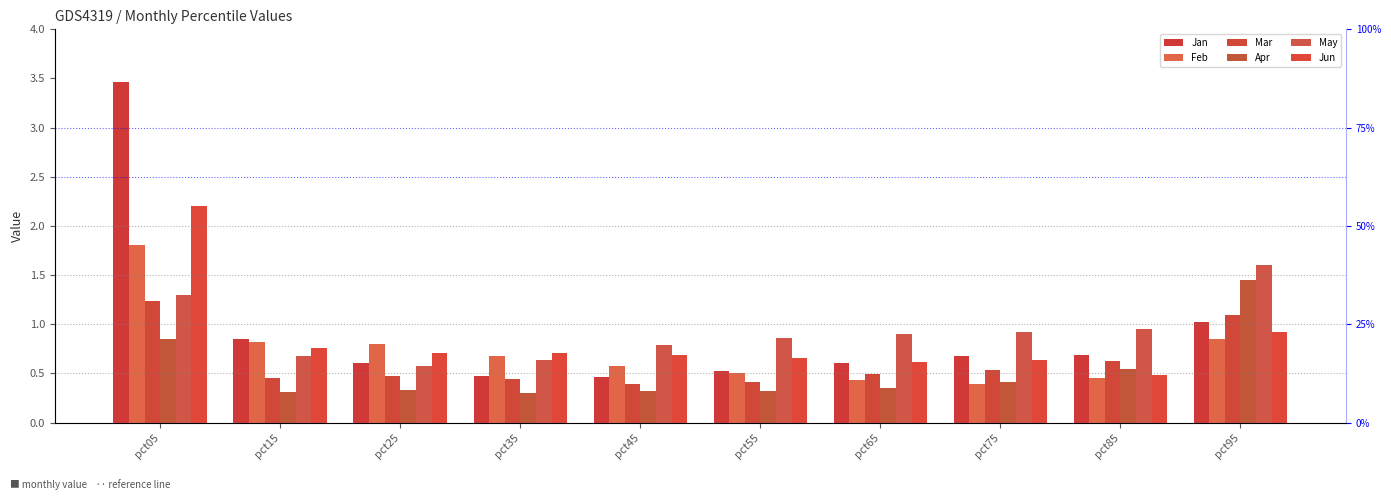

Which series has the largest range (max minus min)?

Jan